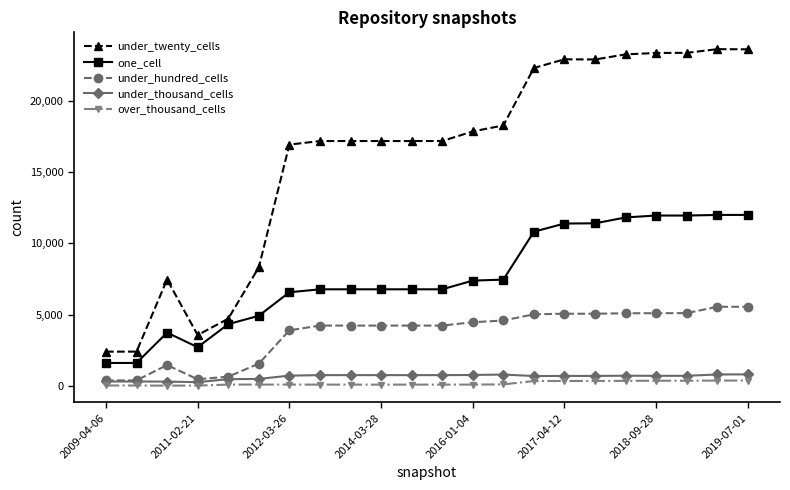

What is the maximum value shown in the chart?

23621